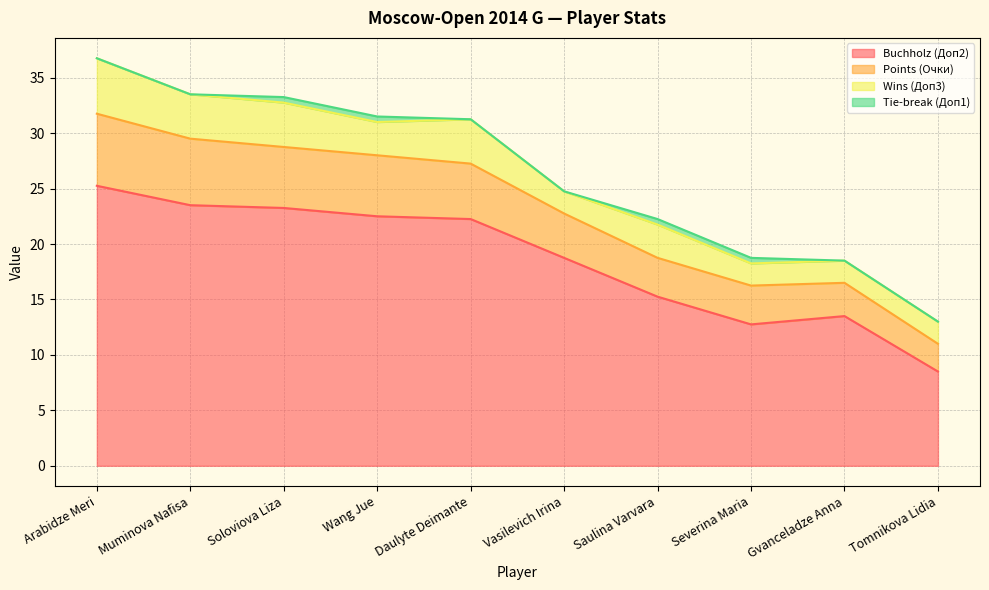

Is it true that Buchholz (Доп2) equals 11.6 at Muminova Nafisa?

False